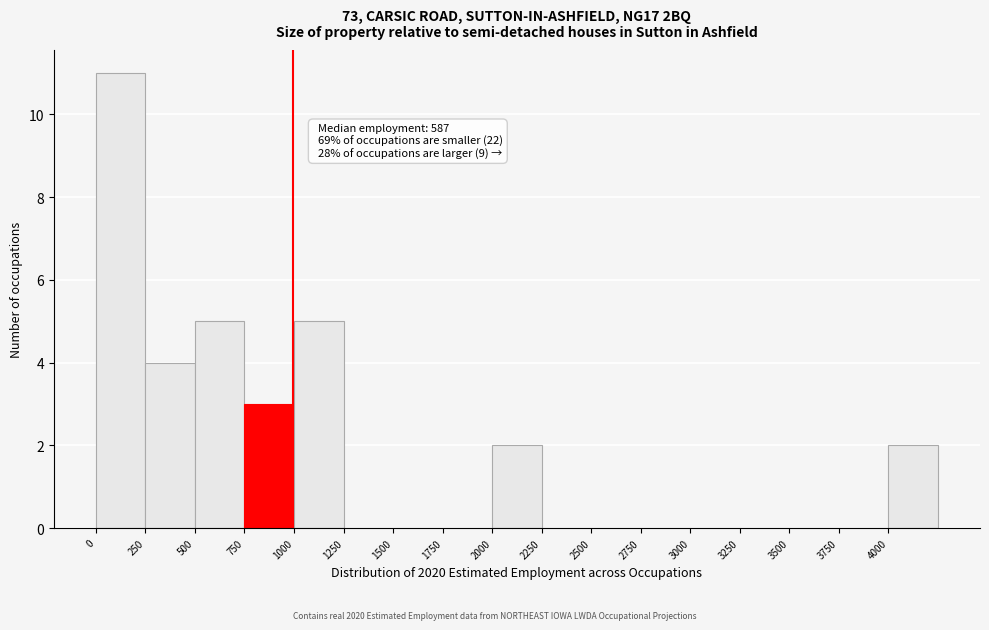

Over which range of the x-axis is the bar tallest?

0 to 250